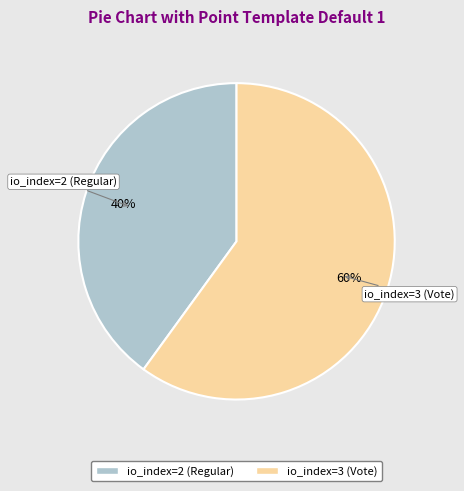

The io_index=2 (Regular) slice represents 40% of the pie. True or false?

True